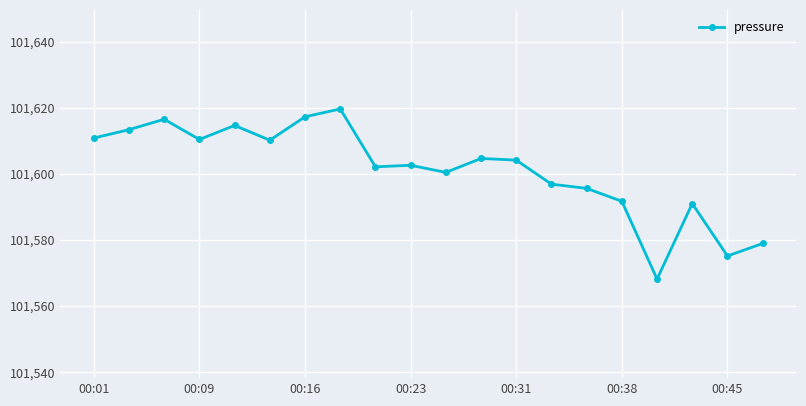

What is the value of the 10th point from the left?

101602.6